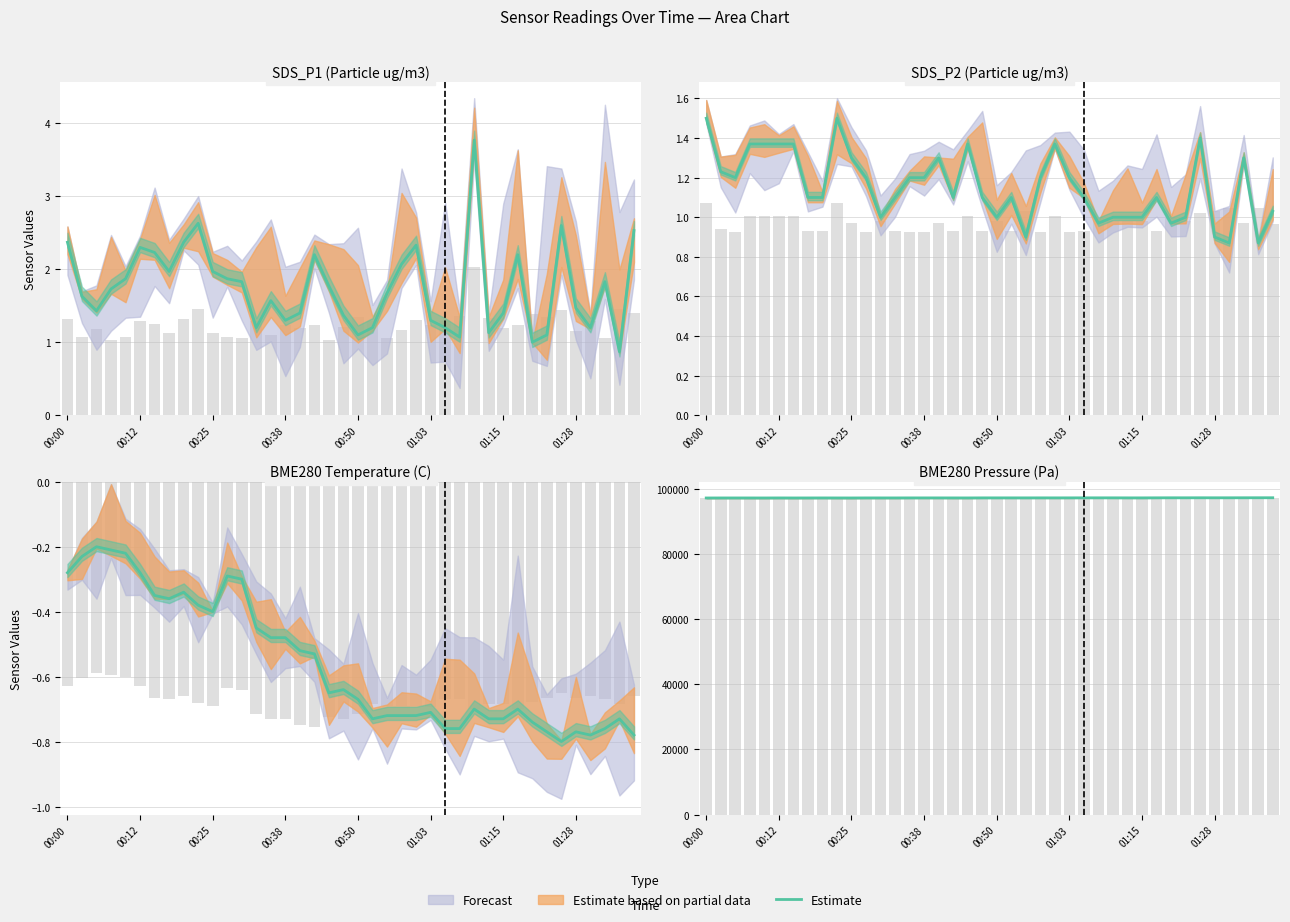

What is the difference between the maximum and minimum values?

69.2